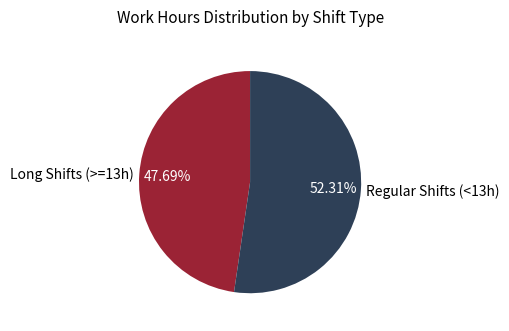

Count the number of slices in the pie.

2